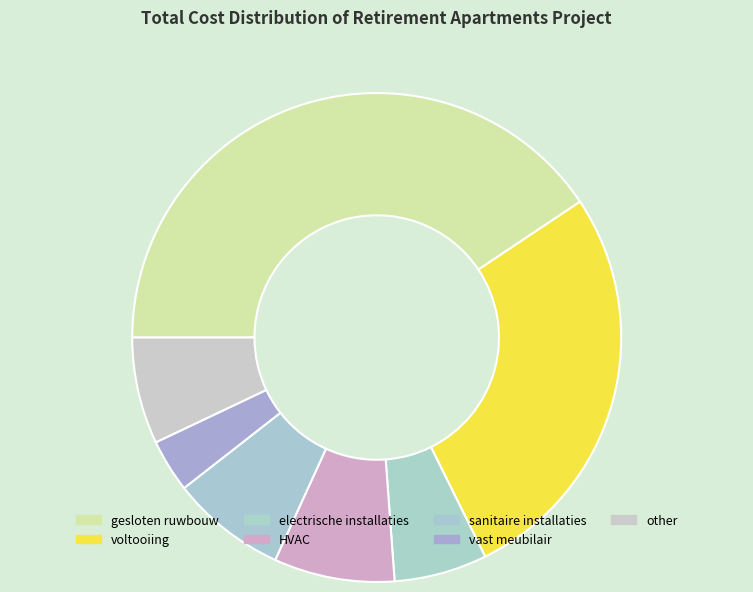

How many slices are in this pie chart?

7